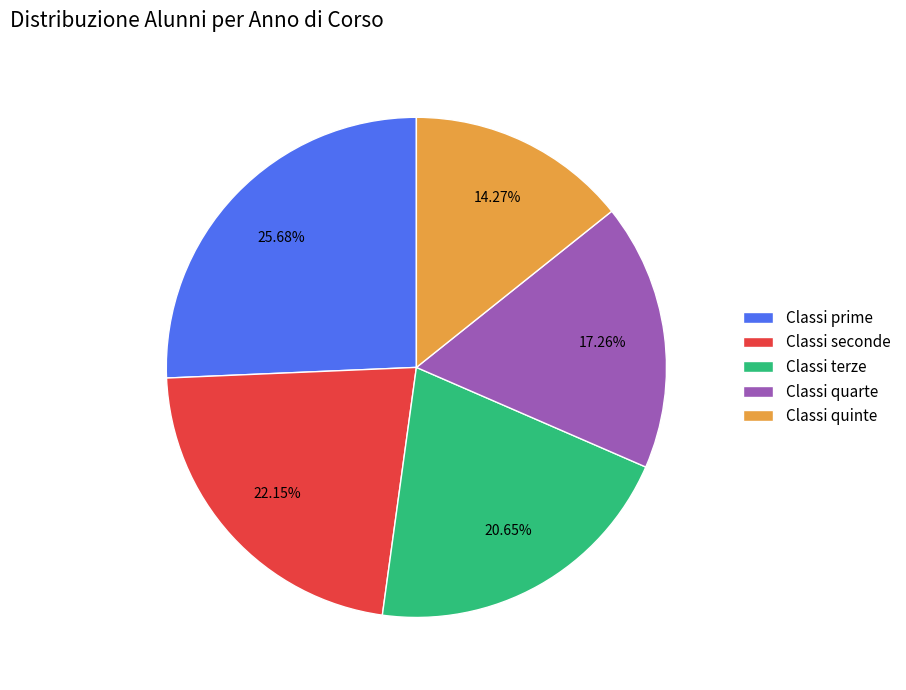

Rank the categories by value from highest to lowest.

Classi prime, Classi seconde, Classi terze, Classi quarte, Classi quinte